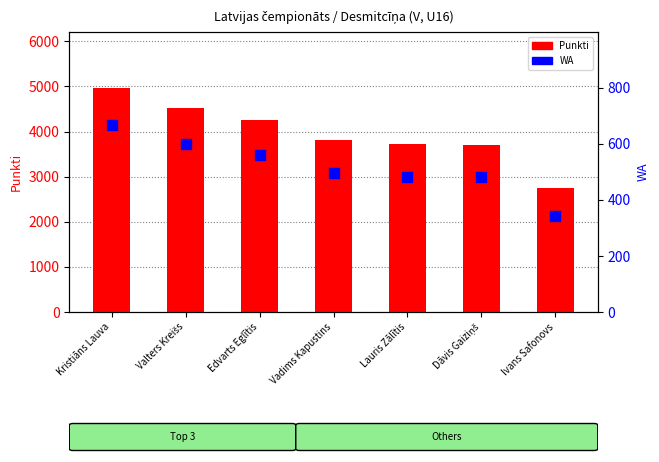

At how many categories does at least one series exceed 3041?

6